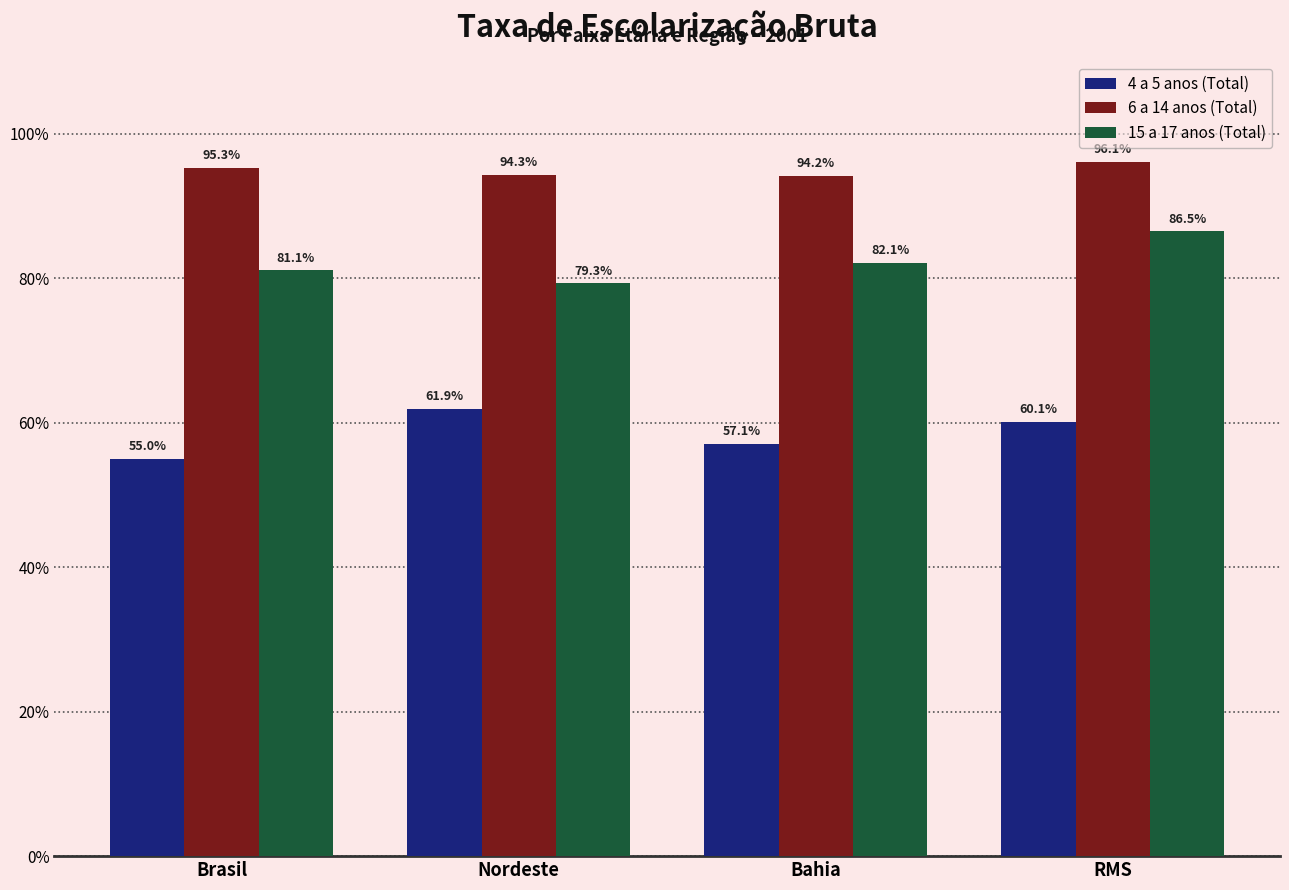

How many bars are there in total?

12